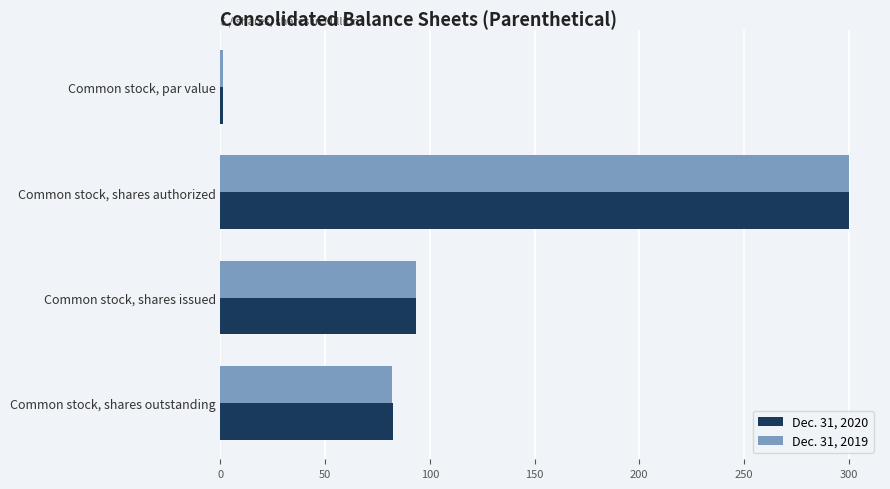

At which label is Dec. 31, 2019 closest to 150?

Common stock, shares issued